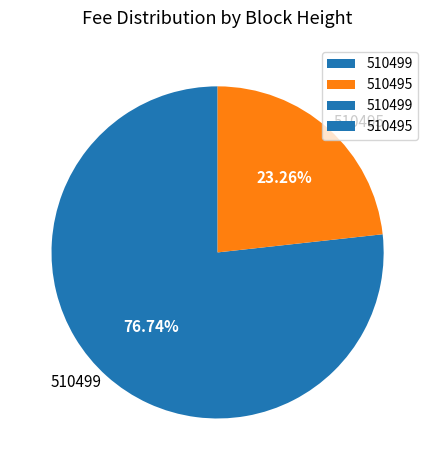

Which category accounts for the majority?

510499